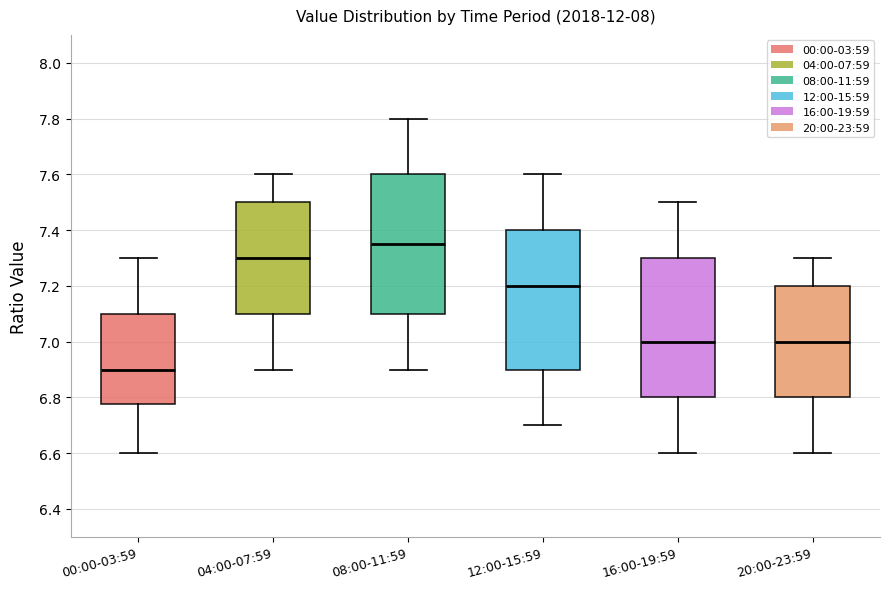

Reading left to right, read every box against the y-axis: the position of its median line, the range the box covers, and the ends of its whiskers. The values are not printed on the chart, so give them approximately, as read against the axis.

00:00-03:59: median 6.90, box 6.78 to 7.10, whiskers 6.60 to 7.30
04:00-07:59: median 7.30, box 7.10 to 7.50, whiskers 6.90 to 7.60
08:00-11:59: median 7.36, box 7.10 to 7.60, whiskers 6.90 to 7.80
12:00-15:59: median 7.20, box 6.90 to 7.40, whiskers 6.70 to 7.60
16:00-19:59: median 7.00, box 6.80 to 7.30, whiskers 6.60 to 7.50
20:00-23:59: median 7.00, box 6.80 to 7.20, whiskers 6.60 to 7.30